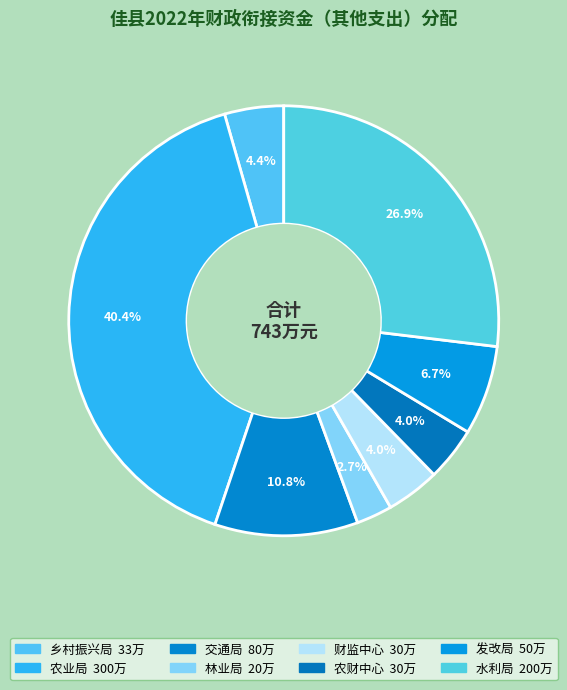

How many slices are in this pie chart?

8